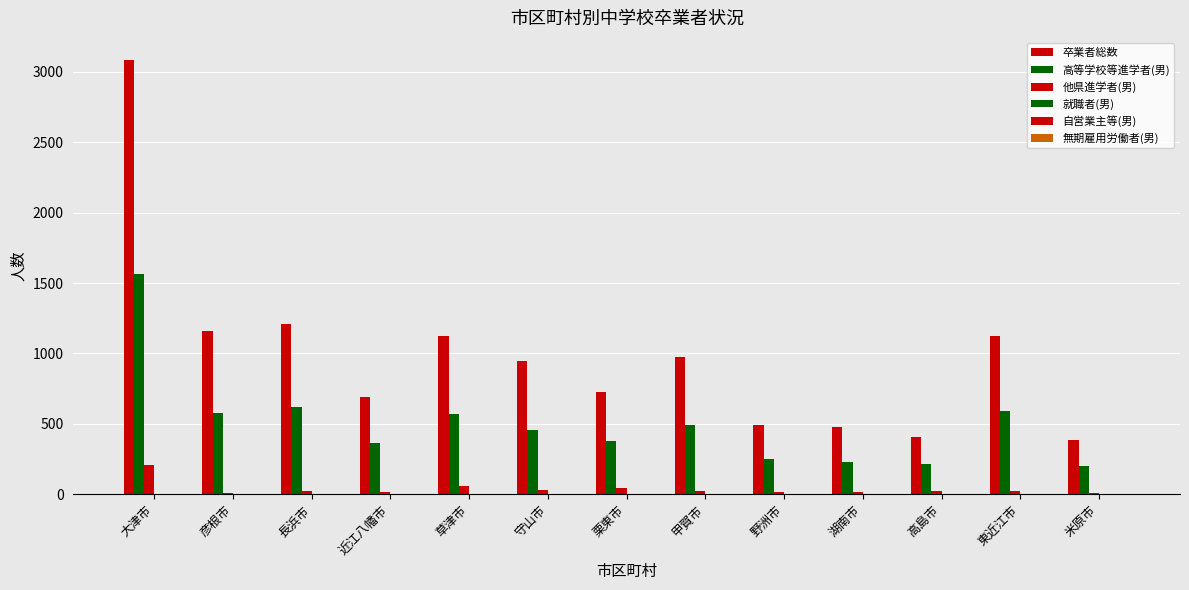

What is the sum of the 高等学校等進学者(男) values at 東近江市 and 高島市?

807